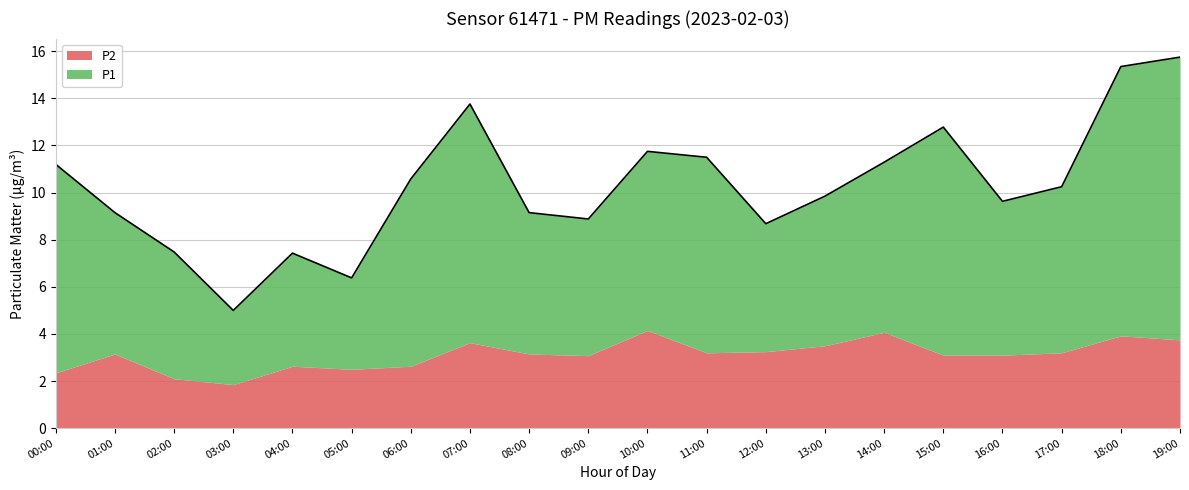

What is the sum of the values at 13:00 and 14:00?

21.1